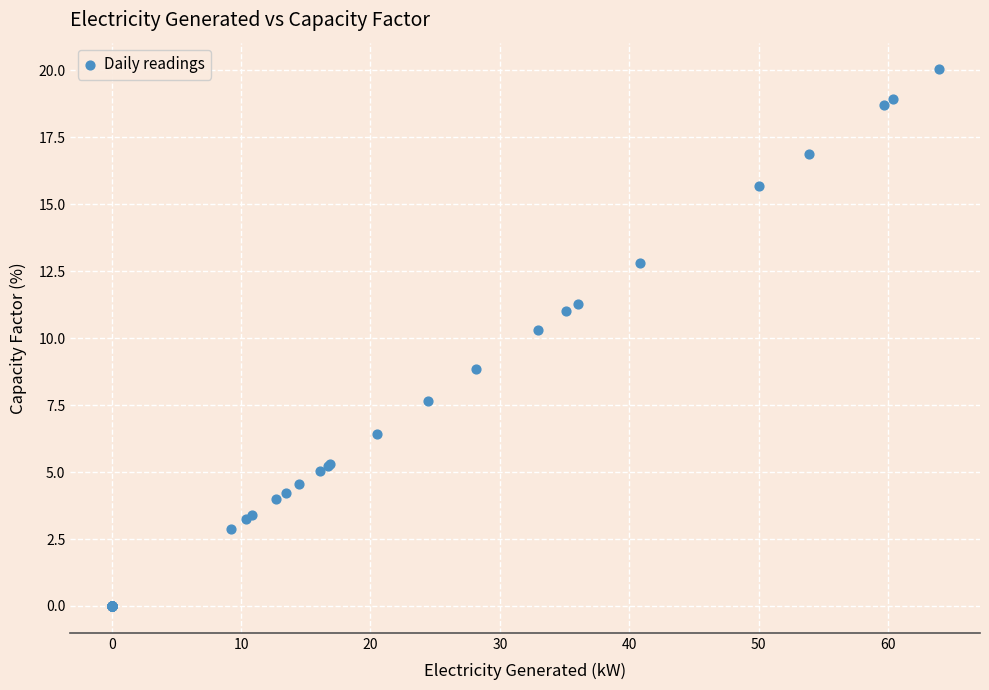

What Y value in the scatter plot is closest to 10?

10.3